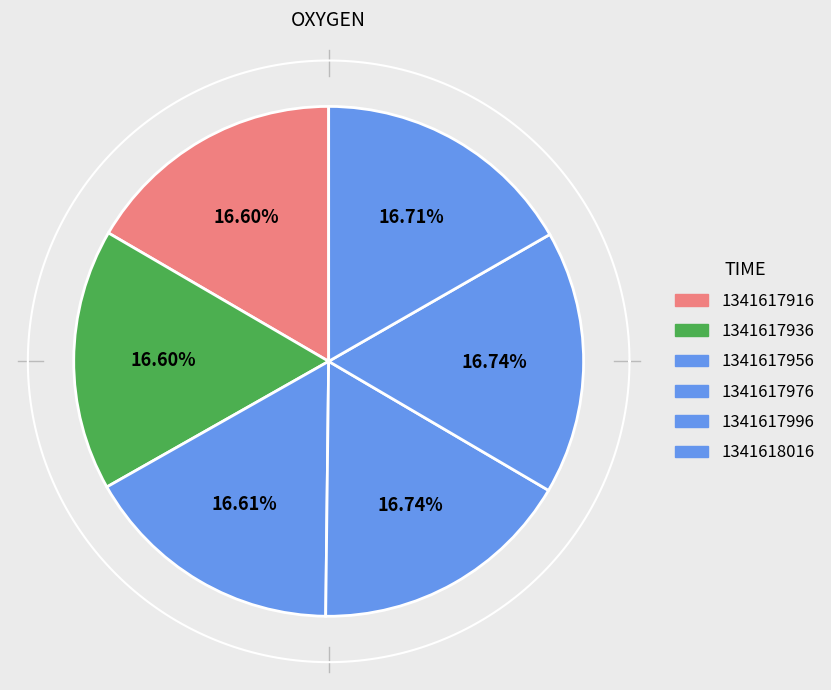

To the nearest percent, what is the combined percentage of 1341617956 and 1341617916?

33%